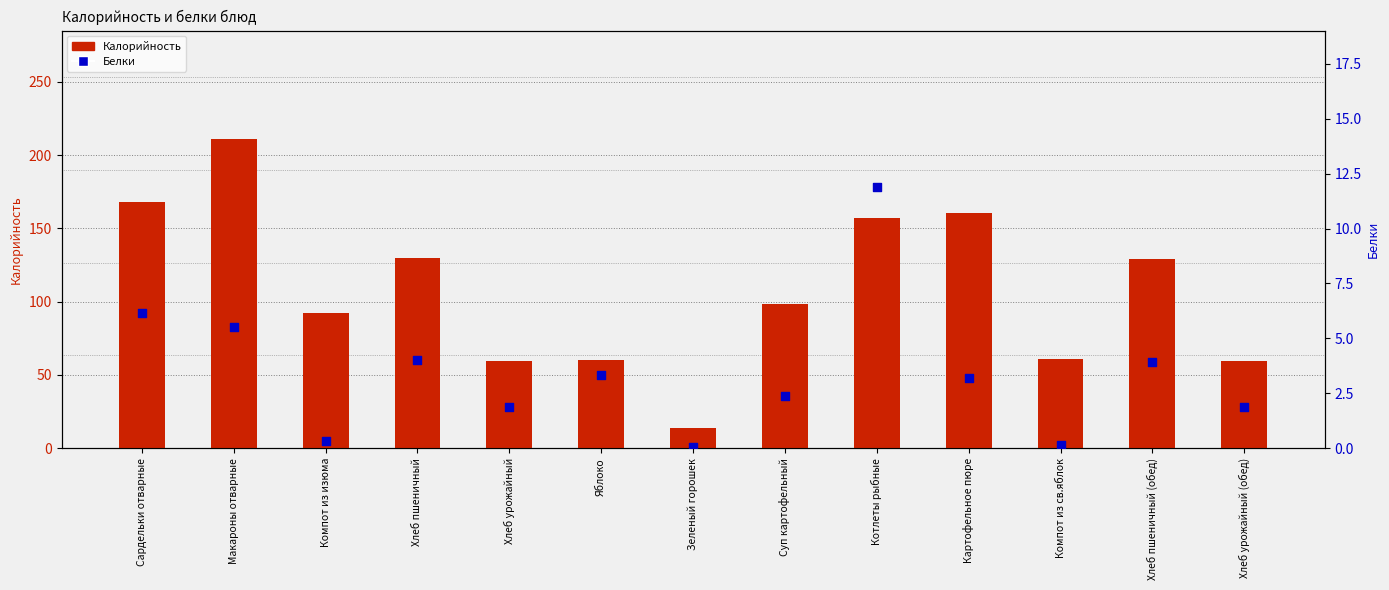

Which series has the largest total across all categories?

Калорийность